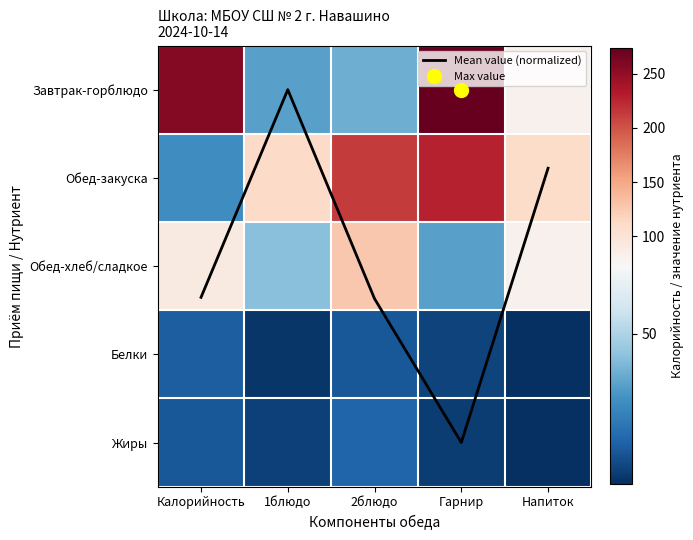

Which series has the widest spread of values?

Завтрак-горблюдо